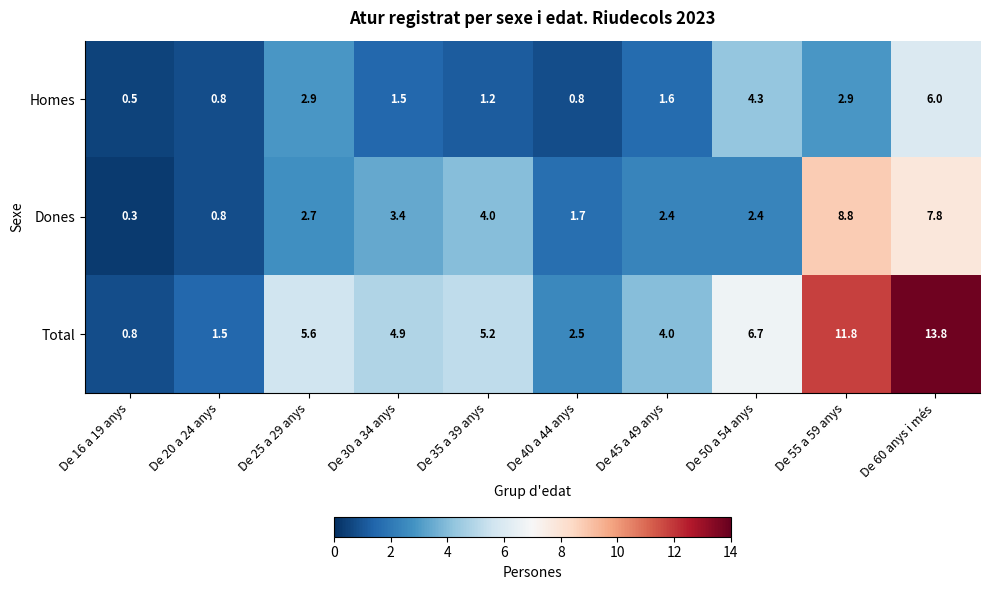

Which series has the largest range (max minus min)?

Total